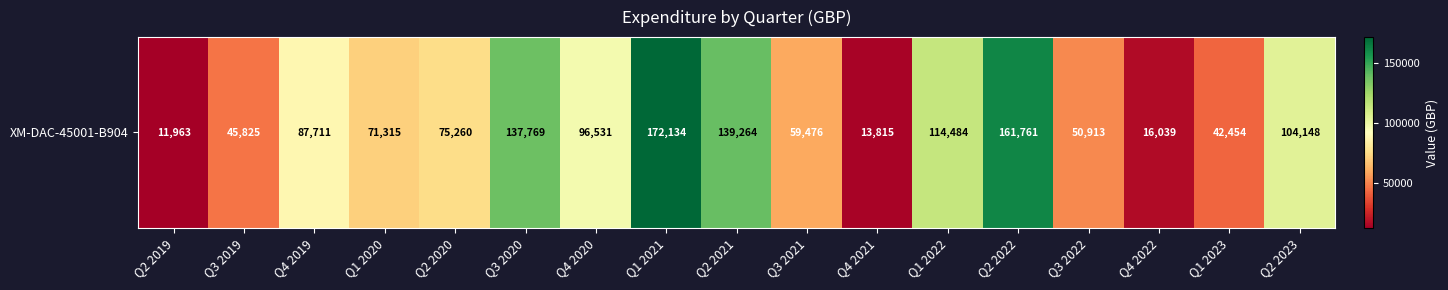

What is the sum of the values at Q1 2022 and Q2 2022?

276245